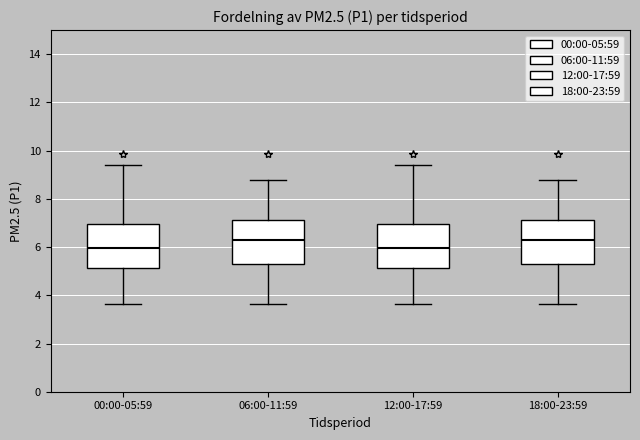

Reading left to right, transcribe this box plot: for each box, give where its median line is, the range the box spans, and where its two whiskers end, as read against the y-axis. The values are not printed on the chart, so give them approximately, as read against the axis.

00:00-05:59: median 6.0, box 5.2 to 7.0, whiskers 3.6 to 9.4
06:00-11:59: median 6.2, box 5.4 to 7.2, whiskers 3.6 to 8.8
12:00-17:59: median 6.0, box 5.2 to 7.0, whiskers 3.6 to 9.4
18:00-23:59: median 6.2, box 5.4 to 7.2, whiskers 3.6 to 8.8